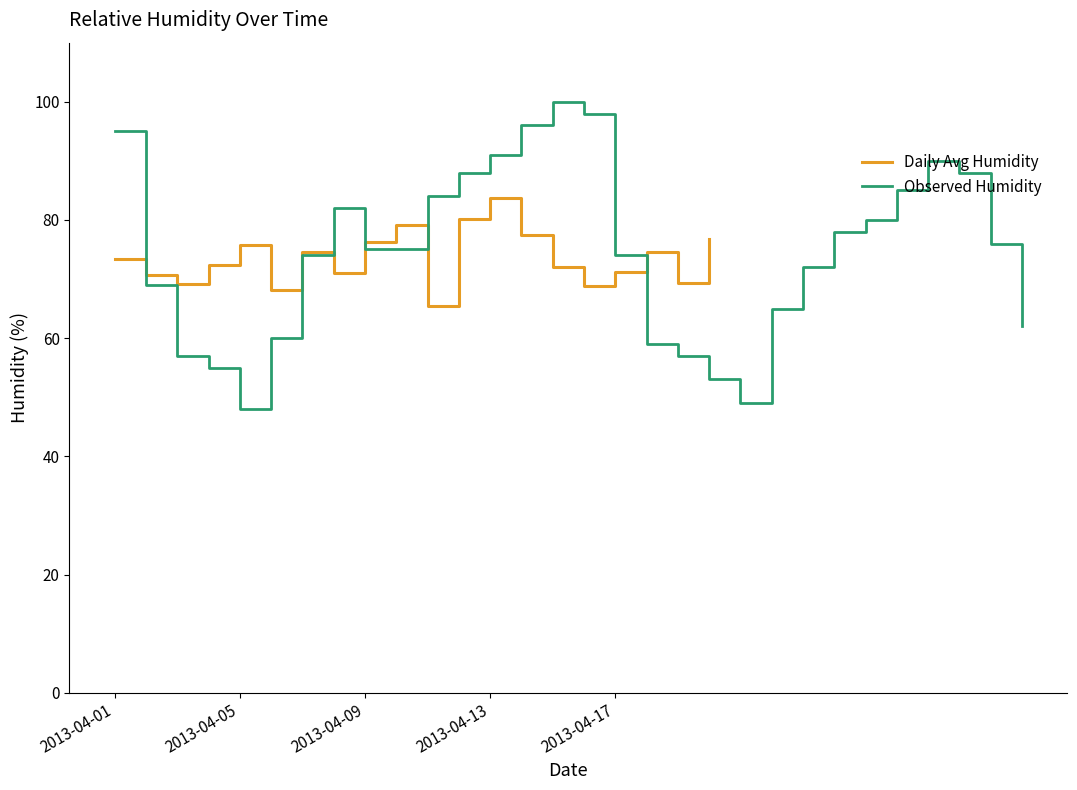

Is this an area chart (filled region under the line)?

No